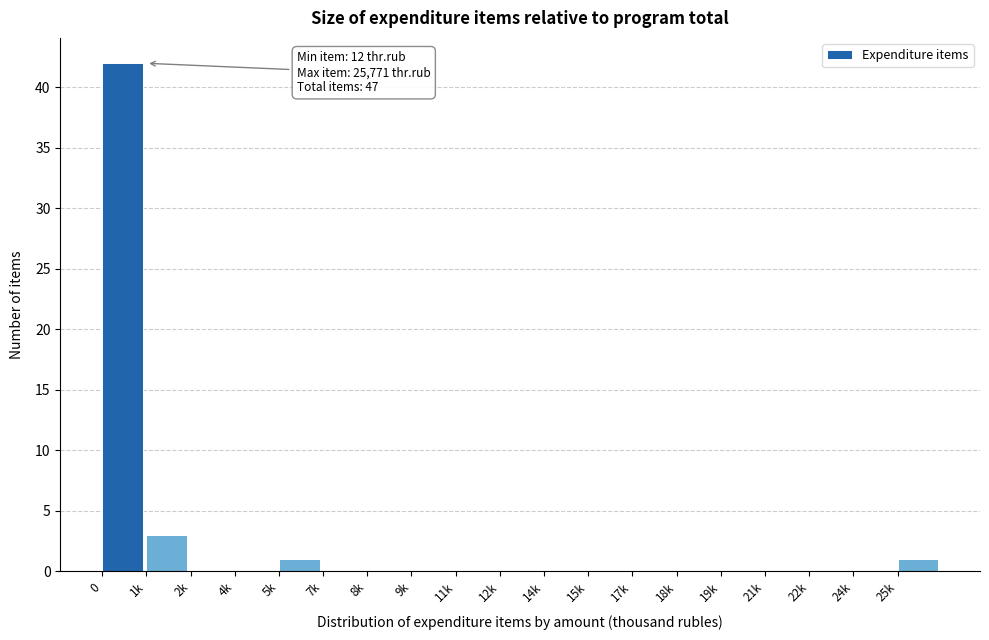

Reading right to left, extract all data points from this chart.

25k=1	24k=0	22k=0	21k=0	19k=0	18k=0	17k=0	15k=0	14k=0	12k=0	11k=0	9k=0	8k=0	7k=0	5k=1	4k=0	2k=0	1k=3	0=42